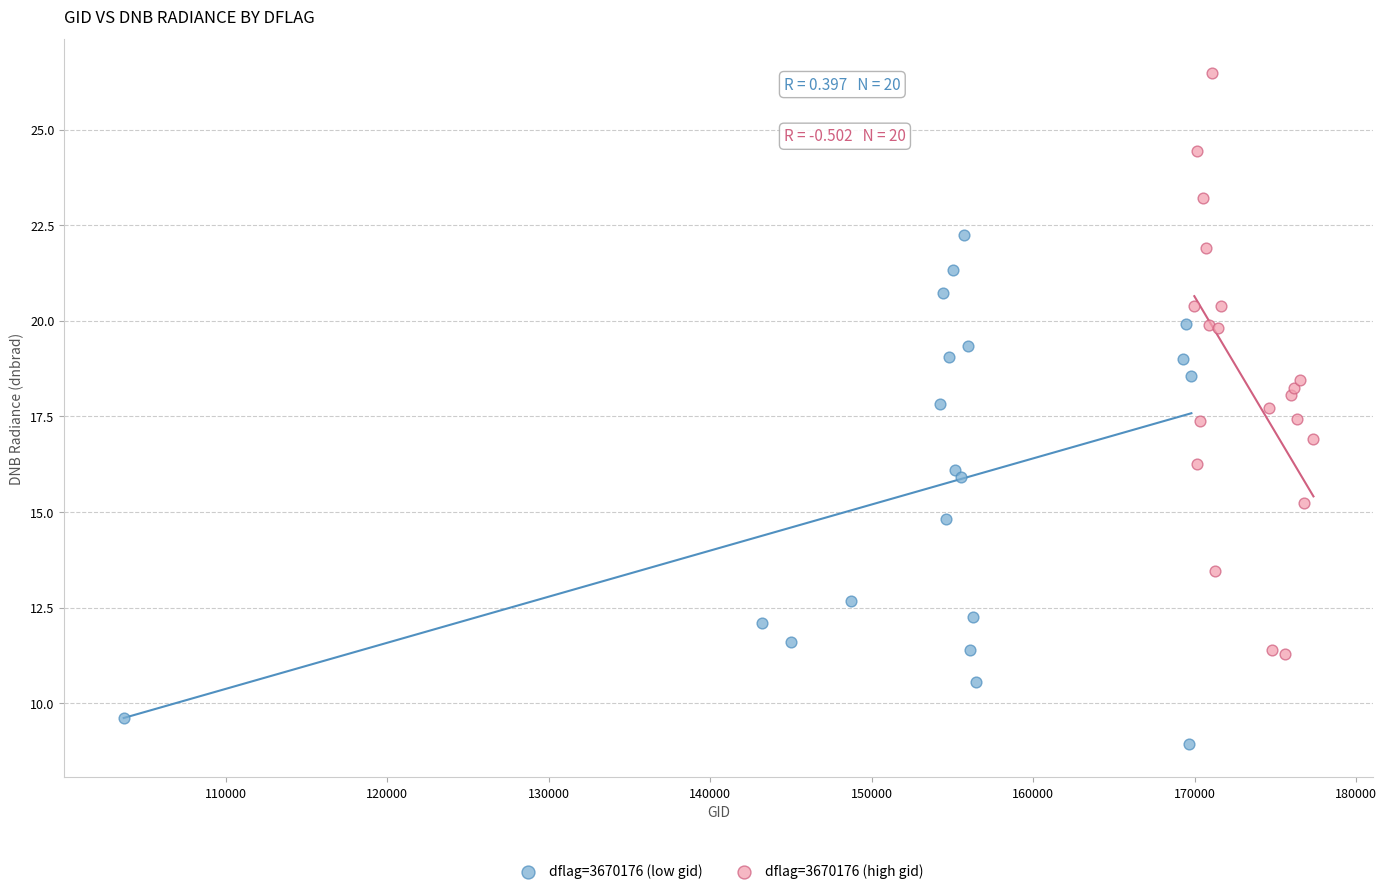

Which series has the widest spread of Y values?

dflag=3670176 (high gid)